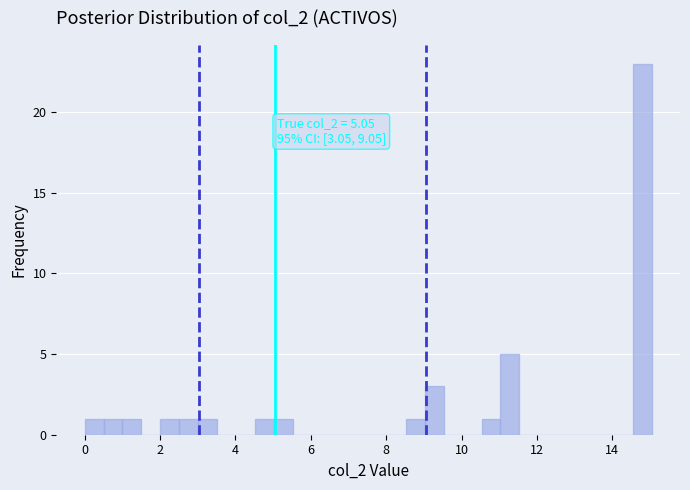

Read against the x-axis, roughly where is the centre of the tallest bar?

14.8